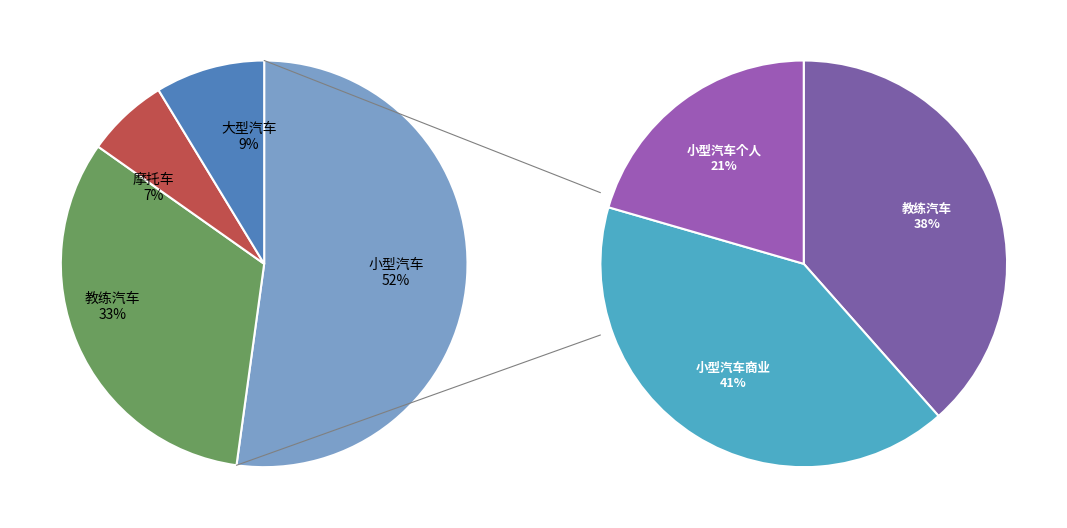

True or false: 普通摩托车 accounts for 1% of the total.

False